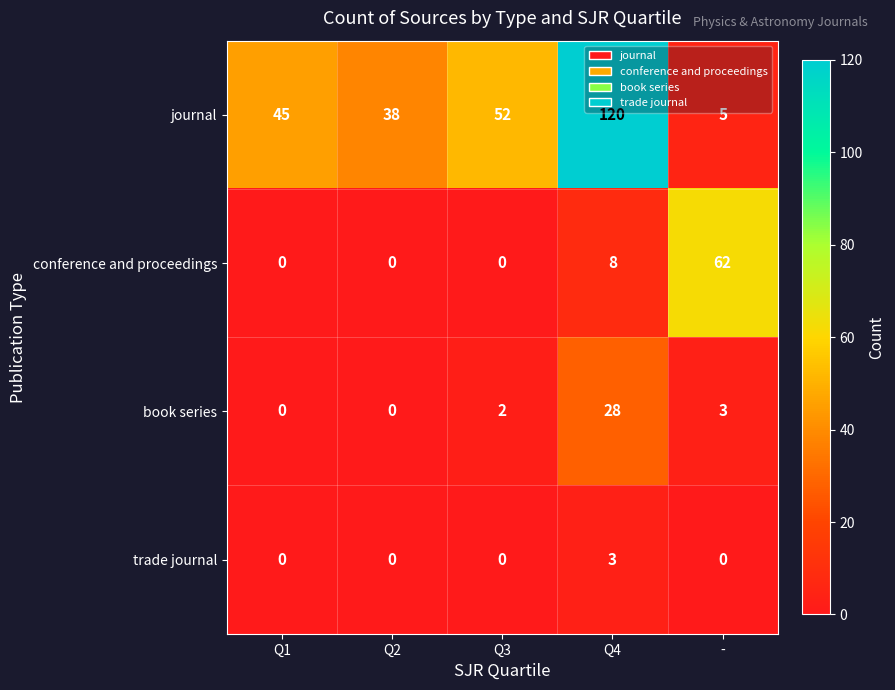

What is the difference between the maximum and minimum values in the conference and proceedings series?

62